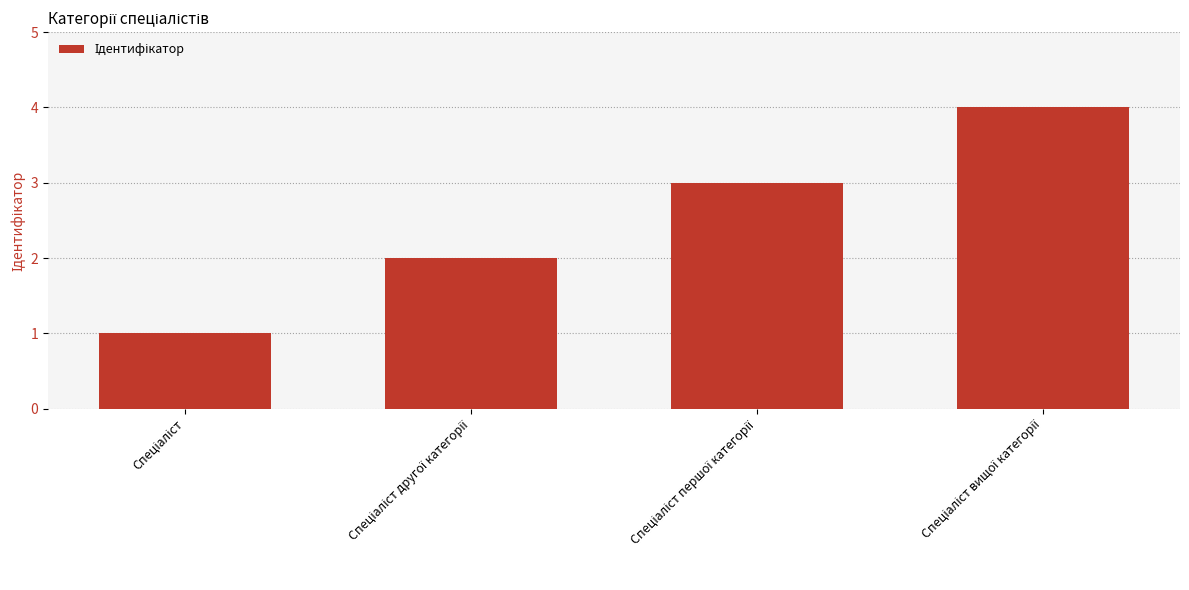

What is the maximum value shown in the chart?

4